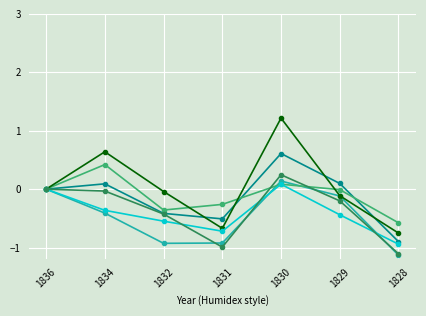

At which category is the sum across all series the highest?

1830